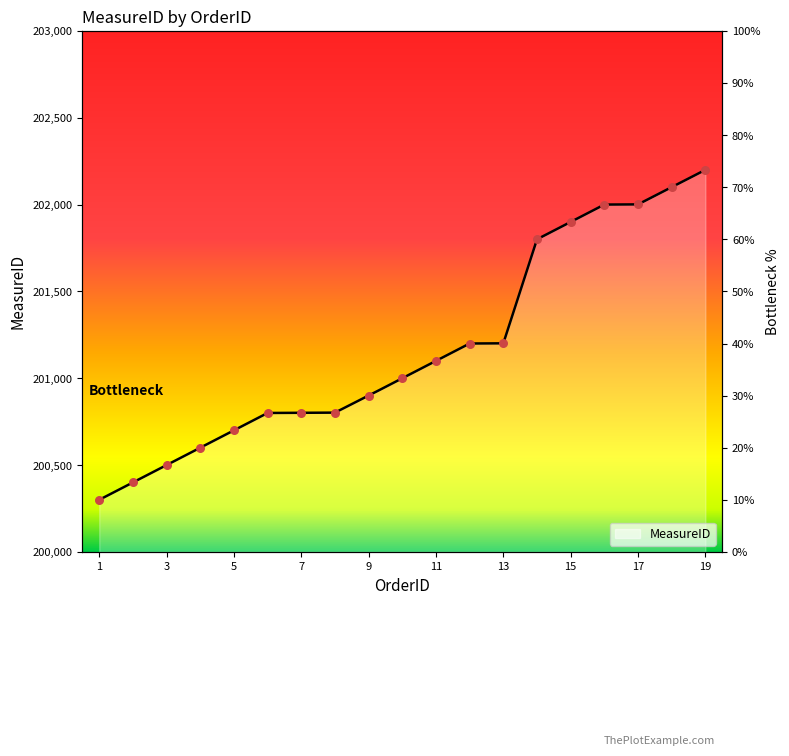

Approximately how many times larger is the value at 19 compared to 15?

1.0